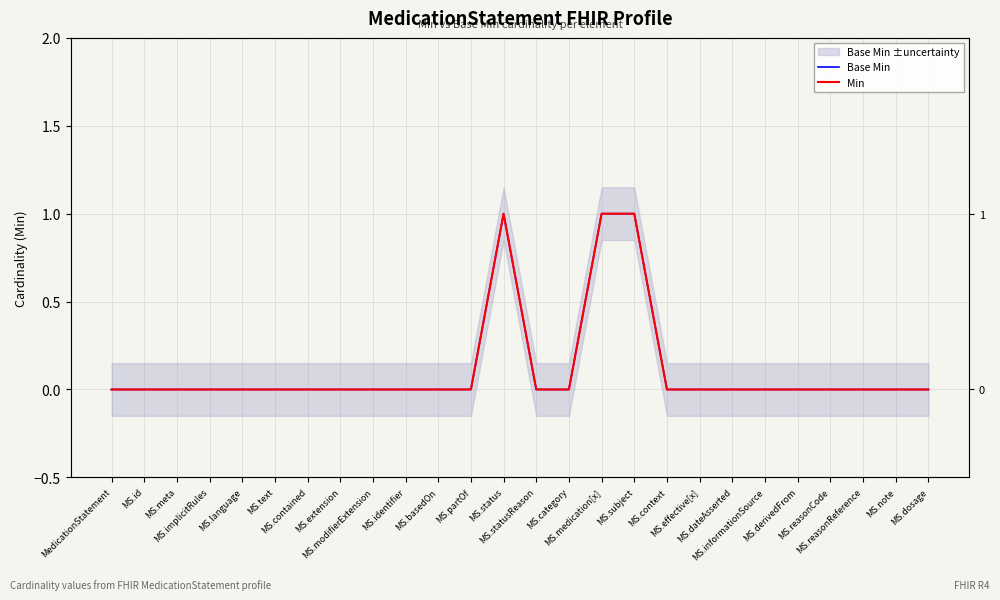

Reading left to right, list all the values displayed in this chart.

Base Min: 0	0	0	0	0	0	0	0	0	0	0	0	1	0	0	1	1	0	0	0	0	0	0	0	0	0
Min: 0	0	0	0	0	0	0	0	0	0	0	0	1	0	0	1	1	0	0	0	0	0	0	0	0	0